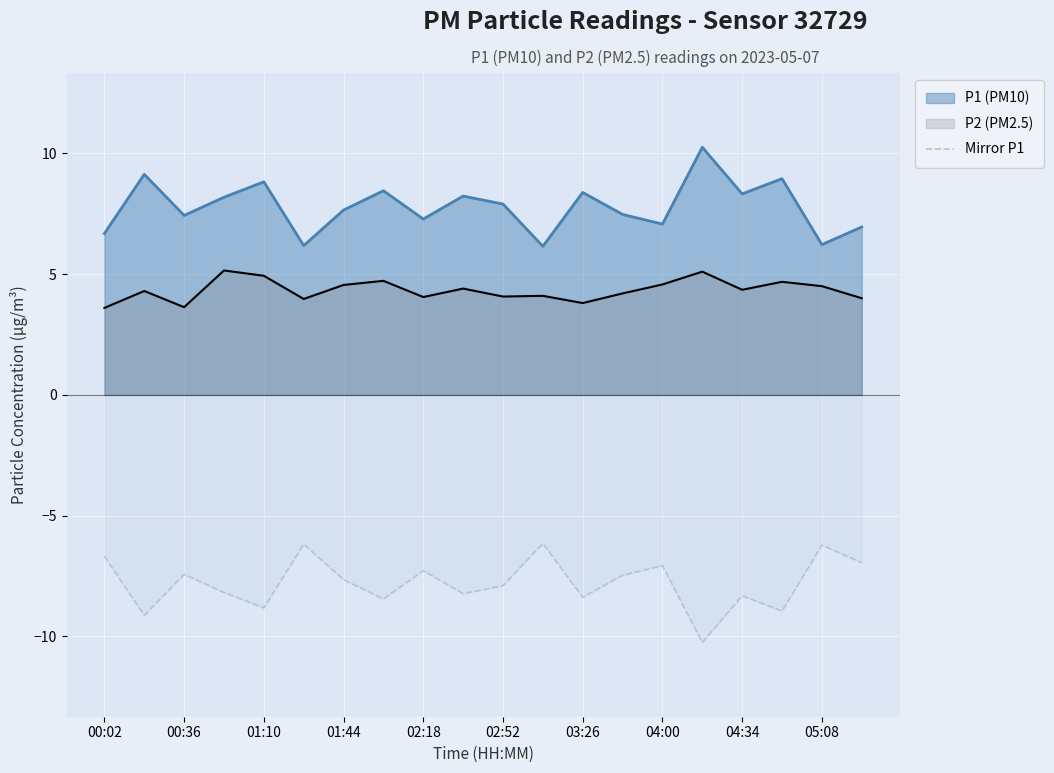

Rank the series by their maximum value, from lowest to highest.

Mirror P1, P2 (PM2.5), P1 (PM10)